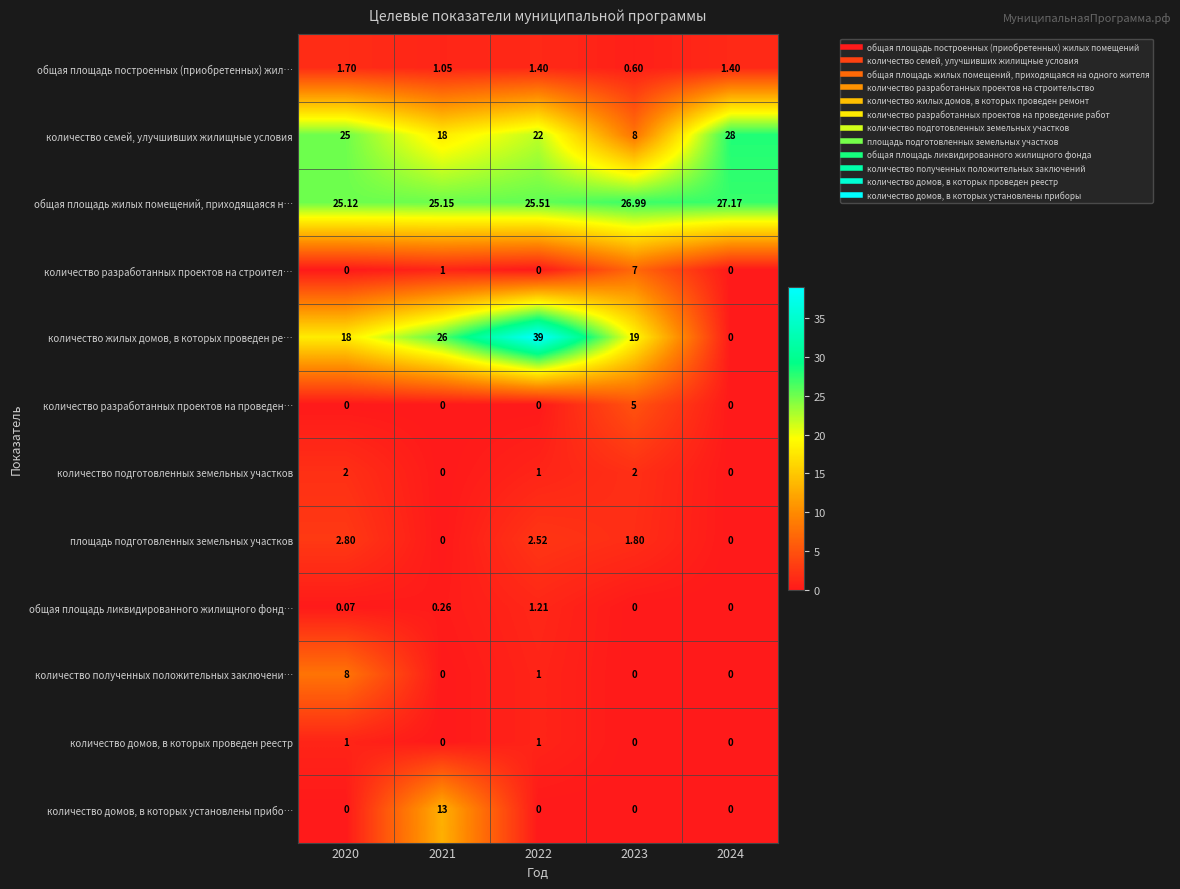

Between 2023 and 2024, which series saw the biggest shift?

количество семей, улучшивших жилищные условия